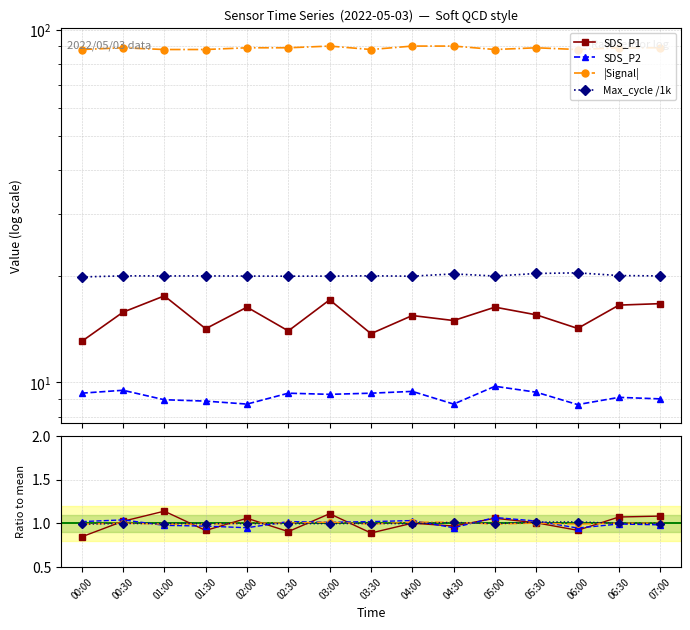

Reading right to left, what are all the values shown in this chart?

SDS_P1: 07:00=1.1	06:30=1.1	06:00=0.9	05:30=1.0	05:00=1.1	04:30=1.0	04:00=1.0	03:30=0.9	03:00=1.1	02:30=0.9	02:00=1.1	01:30=0.9	01:00=1.1	00:30=1.0	00:00=0.8
SDS_P2: 07:00=1.0	06:30=1.0	06:00=0.9	05:30=1.0	05:00=1.1	04:30=0.9	04:00=1.0	03:30=1.0	03:00=1.0	02:30=1.0	02:00=0.9	01:30=1.0	01:00=1.0	00:30=1.0	00:00=1.0
|Signal|: 07:00=1.0	06:30=1.0	06:00=1.0	05:30=1.0	05:00=1.0	04:30=1.0	04:00=1.0	03:30=1.0	03:00=1.0	02:30=1.0	02:00=1.0	01:30=1.0	01:00=1.0	00:30=1.0	00:00=1.0
Max_cycle /1k: 07:00=20.0	06:30=20.1	06:00=20.5	05:30=20.4	05:00=20.0	04:30=20.3	04:00=20.0	03:30=20.1	03:00=20.0	02:30=20.0	02:00=20.0	01:30=20.1	01:00=20.0	00:30=20.1	00:00=19.9
Max_cycle: 07:00=1.0	06:30=1.0	06:00=1.0	05:30=1.0	05:00=1.0	04:30=1.0	04:00=1.0	03:30=1.0	03:00=1.0	02:30=1.0	02:00=1.0	01:30=1.0	01:00=1.0	00:30=1.0	00:00=1.0